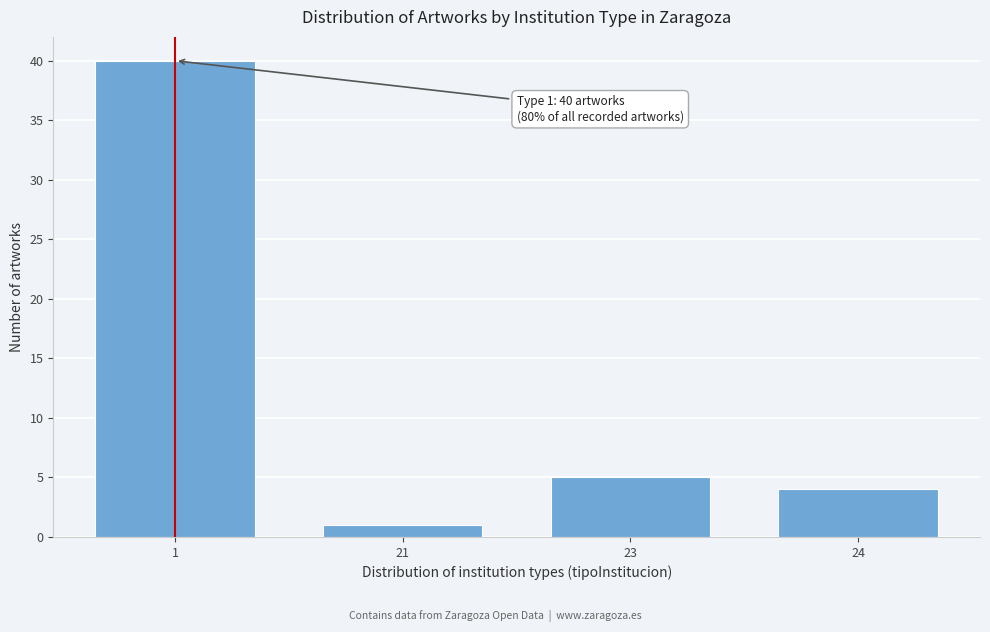

Reading left to right, what are all the values shown in this chart?

1=40	21=1	23=5	24=4